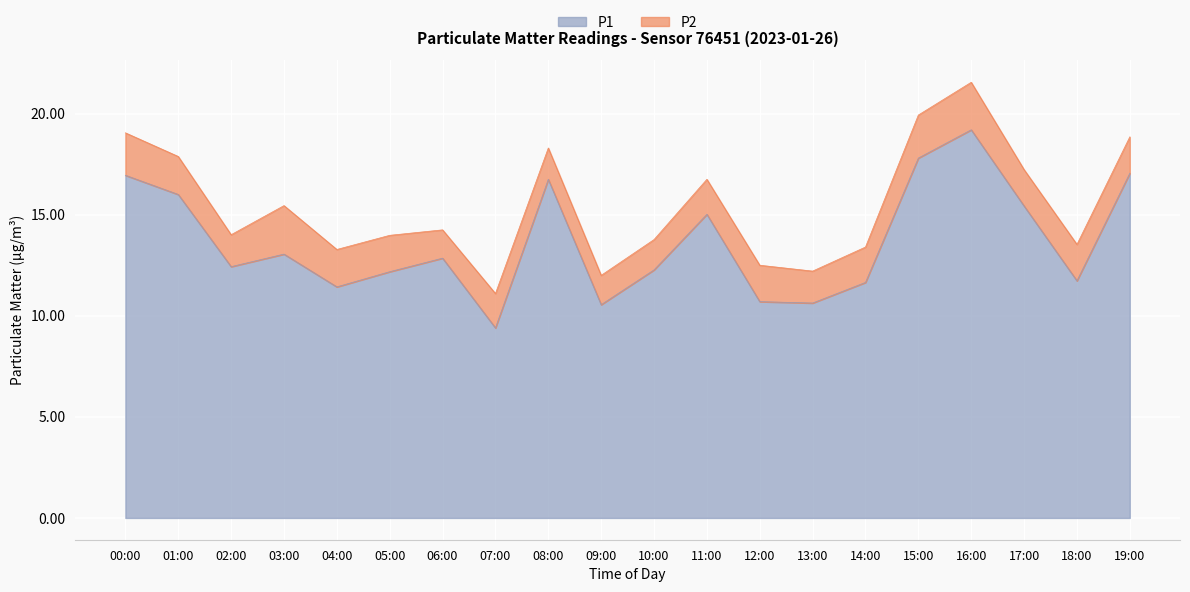

How many categories are shown in the chart?

20